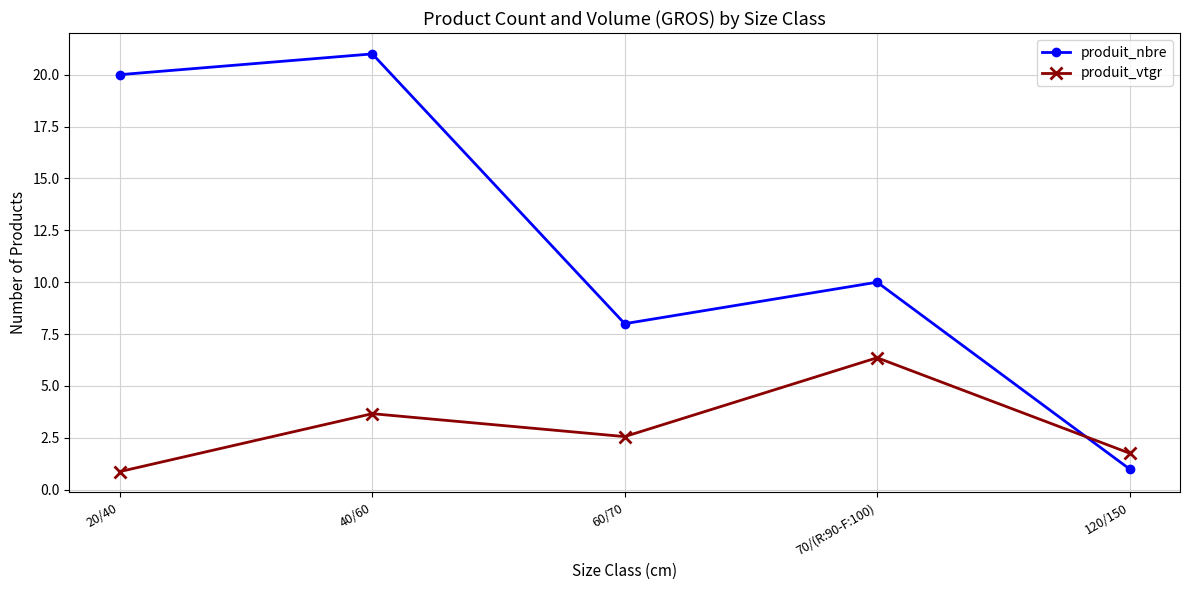

What is the minimum value for produit_vtgr?

0.9